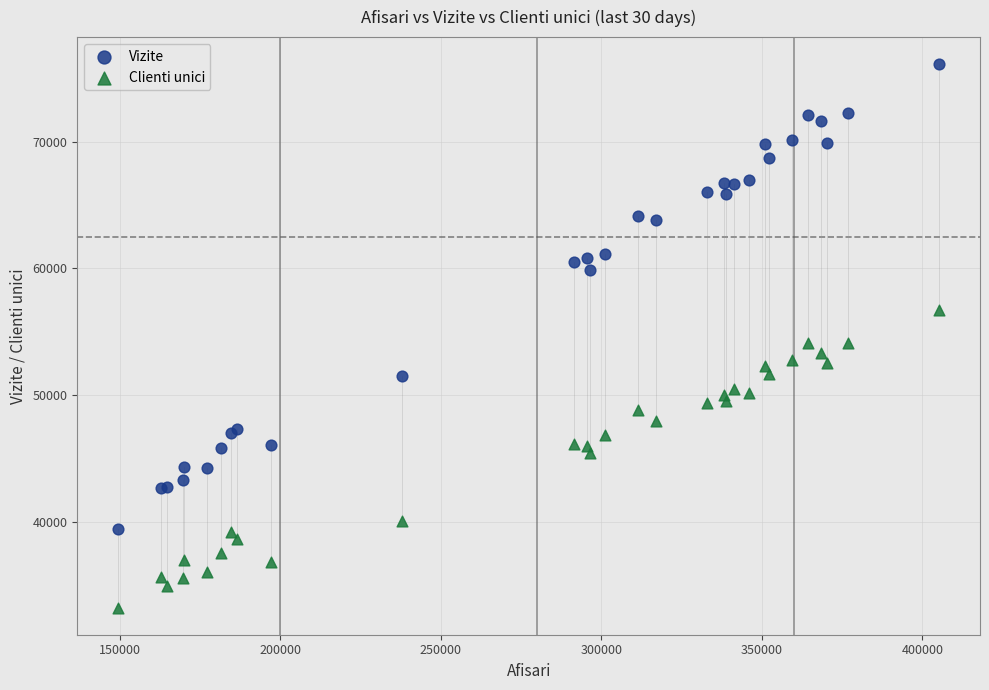

Which series has the widest spread of Y values?

Vizite